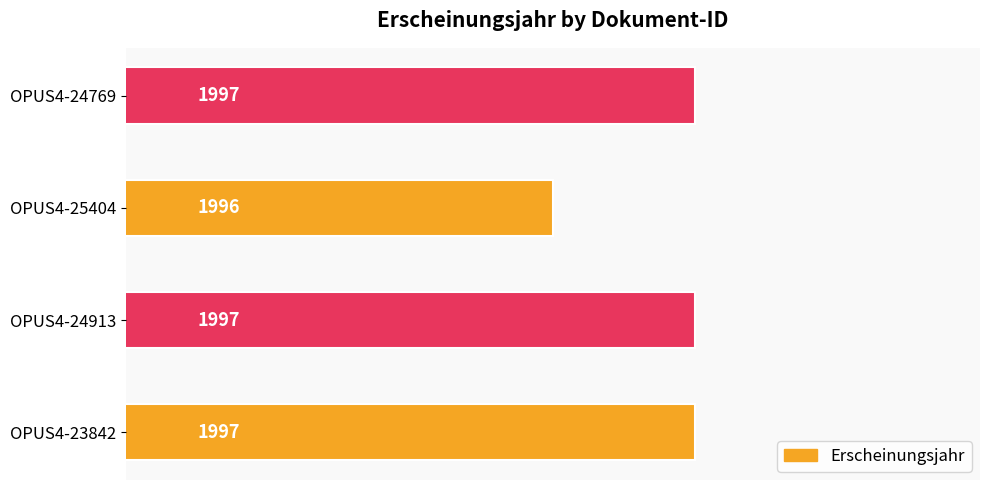

What is the difference between the maximum and minimum values?

1